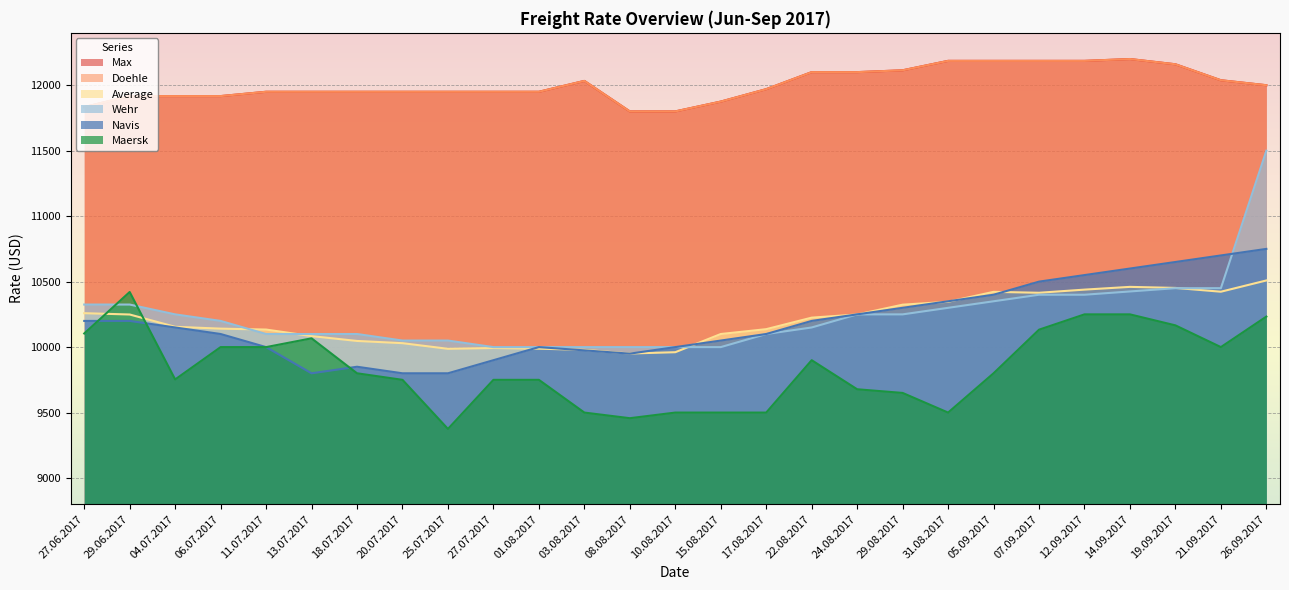

How many interior local peaks does the Max series have?

2